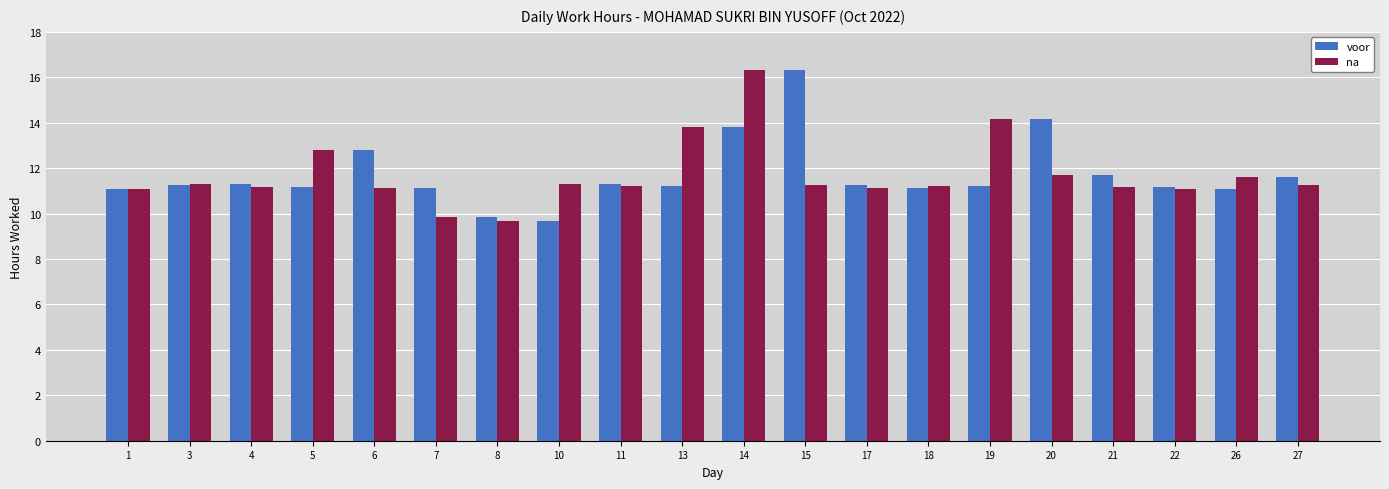

What is the sum of all na values?

234.1